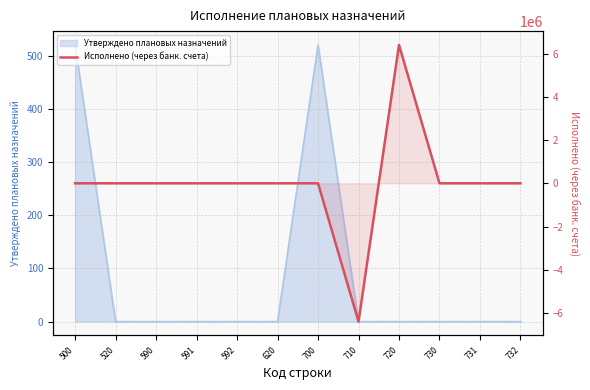

At which category does the chart reach its minimum across all series?

710